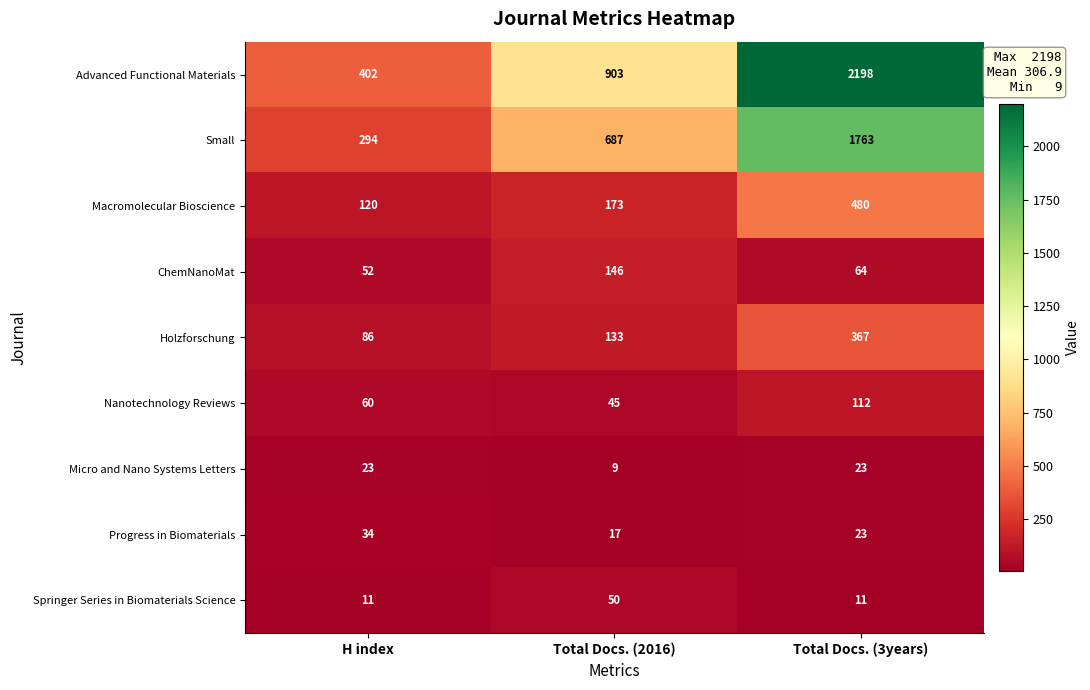

Reading right to left, what are all the values shown in this chart?

Advanced Functional Materials: Total Docs. (3years)=2198	Total Docs. (2016)=903	H index=402
Small: Total Docs. (3years)=1763	Total Docs. (2016)=687	H index=294
Macromolecular Bioscience: Total Docs. (3years)=480	Total Docs. (2016)=173	H index=120
ChemNanoMat: Total Docs. (3years)=64	Total Docs. (2016)=146	H index=52
Holzforschung: Total Docs. (3years)=367	Total Docs. (2016)=133	H index=86
Nanotechnology Reviews: Total Docs. (3years)=112	Total Docs. (2016)=45	H index=60
Micro and Nano Systems Letters: Total Docs. (3years)=23	Total Docs. (2016)=9	H index=23
Progress in Biomaterials: Total Docs. (3years)=23	Total Docs. (2016)=17	H index=34
Springer Series in Biomaterials Science: Total Docs. (3years)=11	Total Docs. (2016)=50	H index=11